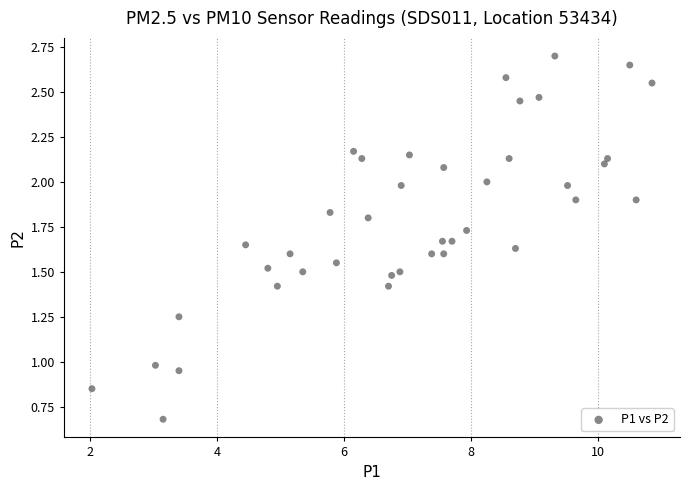

What is the range of X values (max minus min)?

8.8